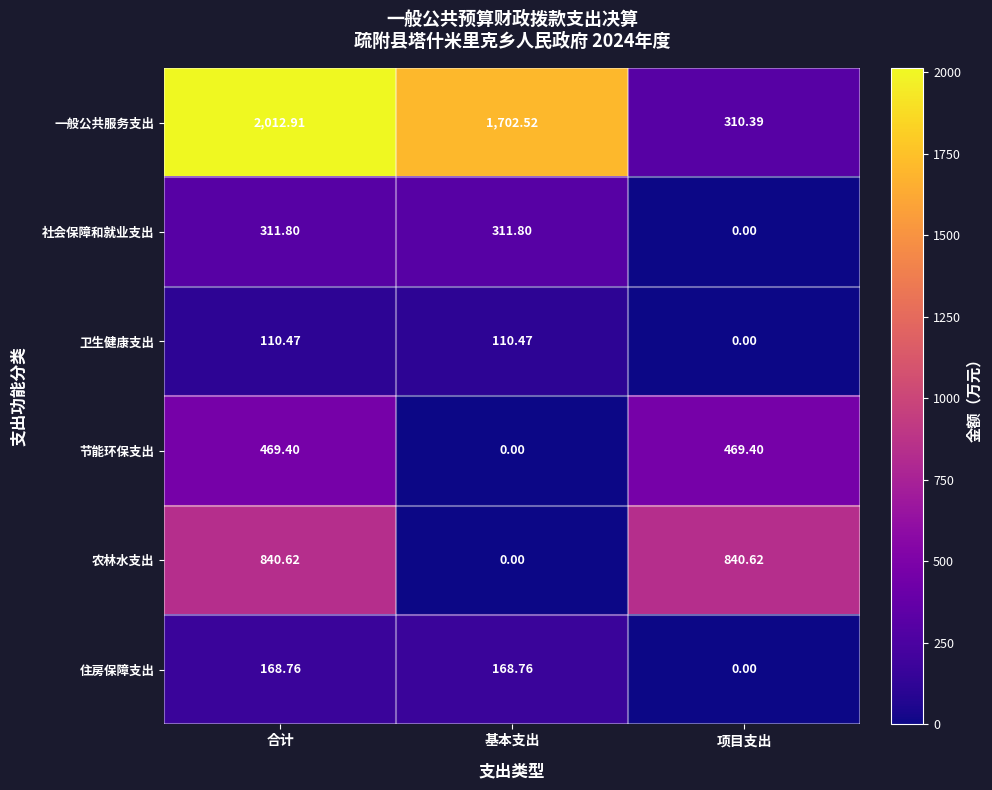

Which series has the widest spread of values?

一般公共服务支出